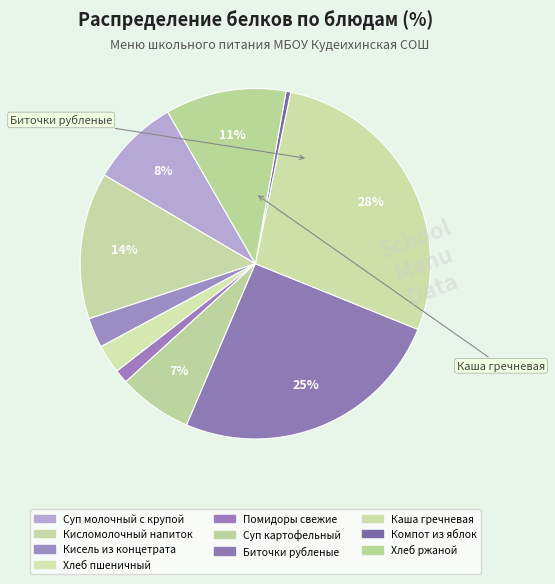

How many slices are in this pie chart?

10